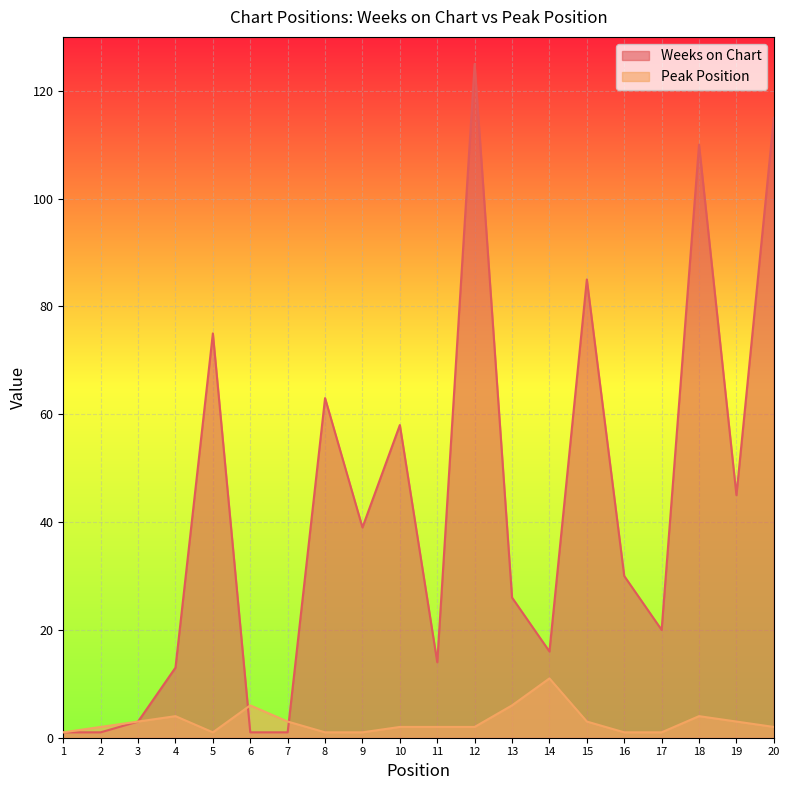

In Peak Position, how many points are higher than both neighbors (excluding endpoints)?

4